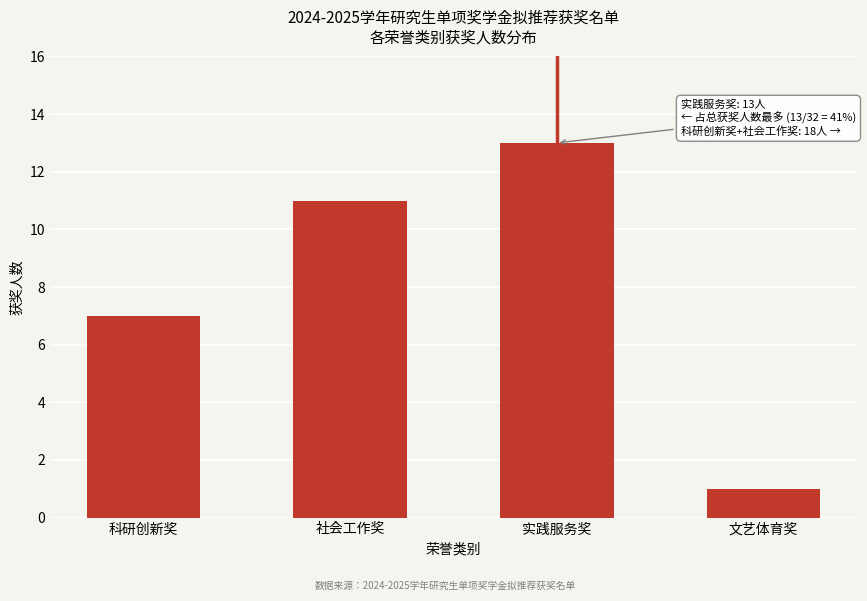

Reading right to left, extract all data points from this chart.

文艺体育奖=1	实践服务奖=13	社会工作奖=11	科研创新奖=7